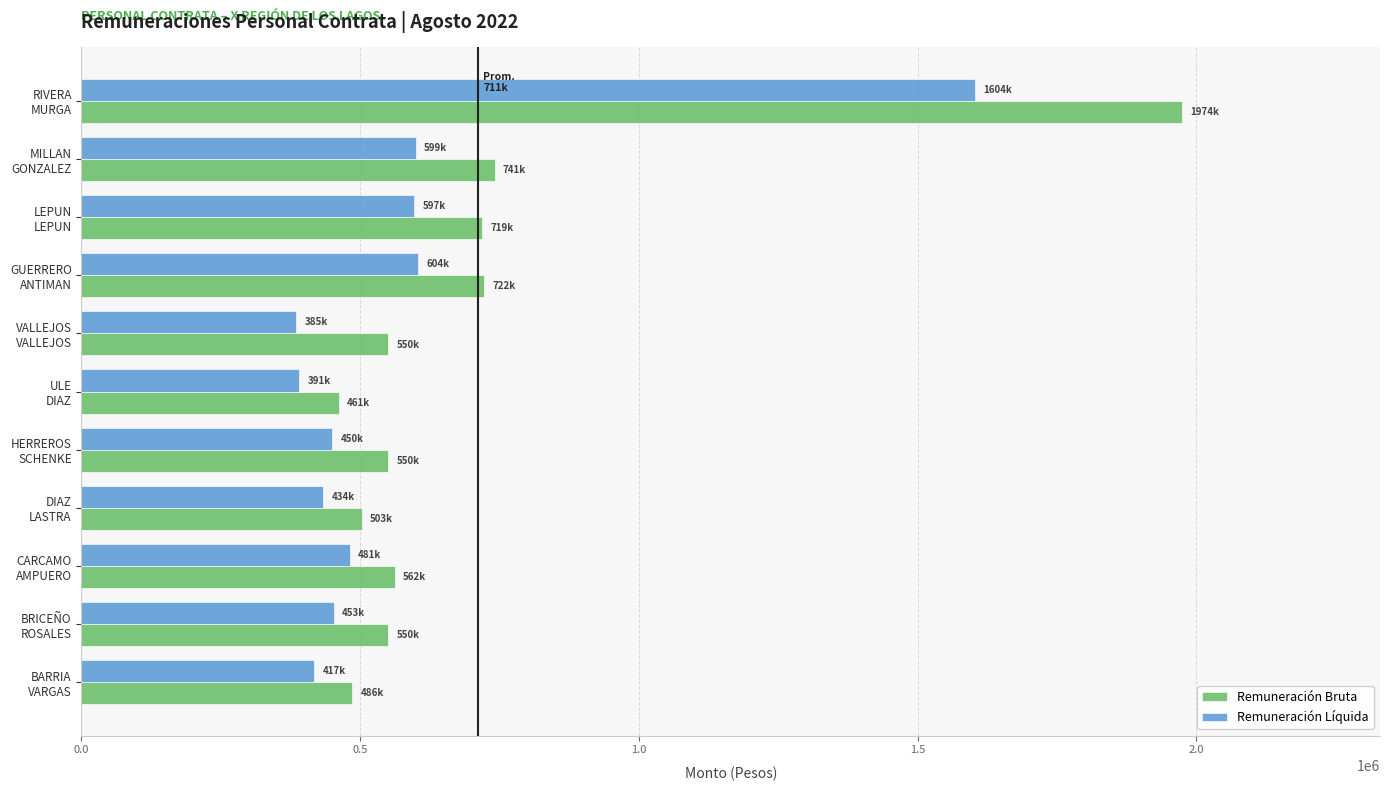

List the series in order of their overall mean, lowest first.

Remuneración Líquida, Remuneración Bruta